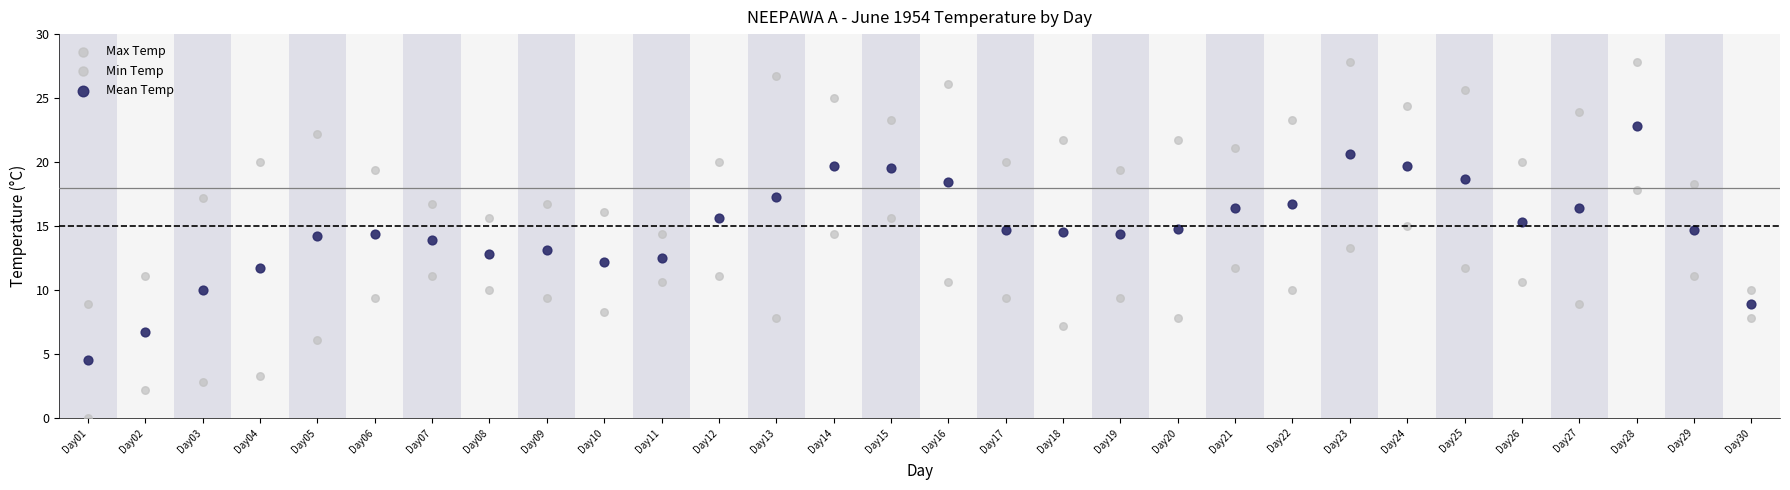

How many data points are displayed?

90